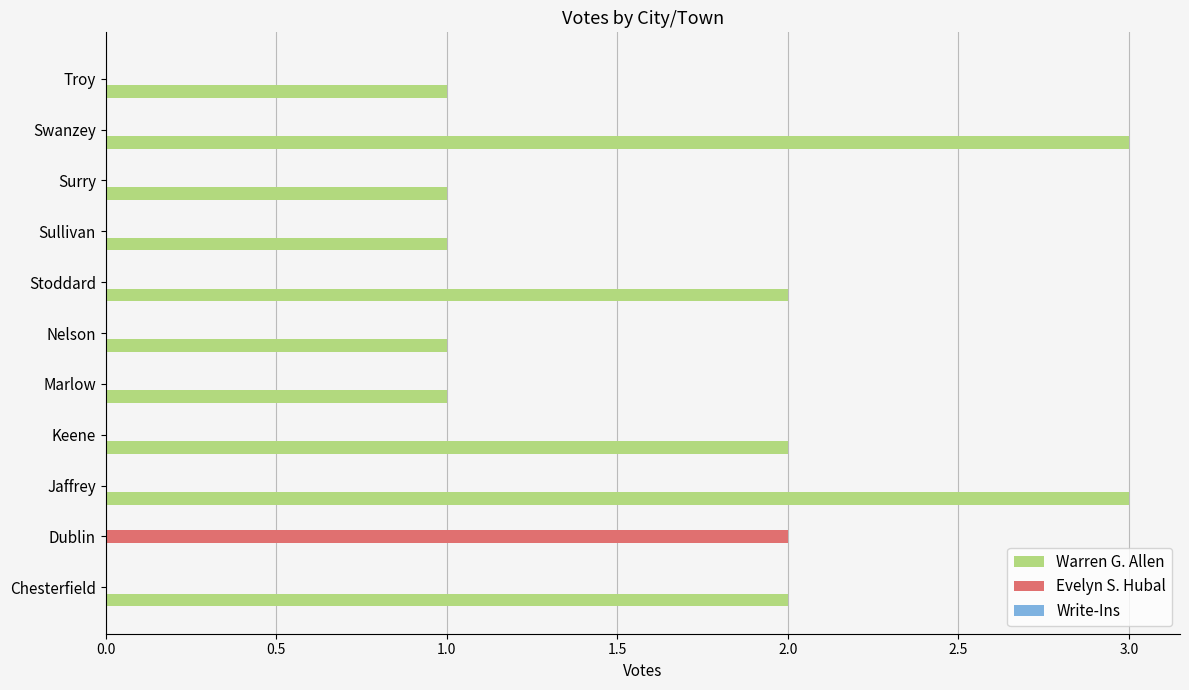

What is the sum of all Warren G. Allen values?

17